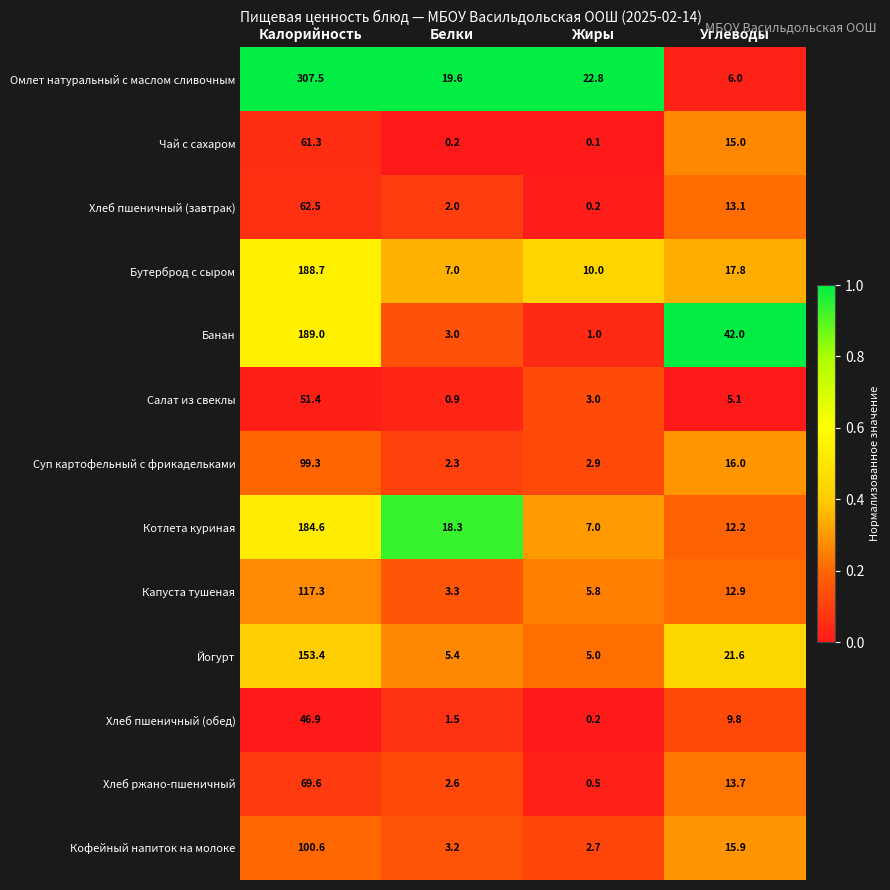

What is the maximum value shown in the chart?

307.5